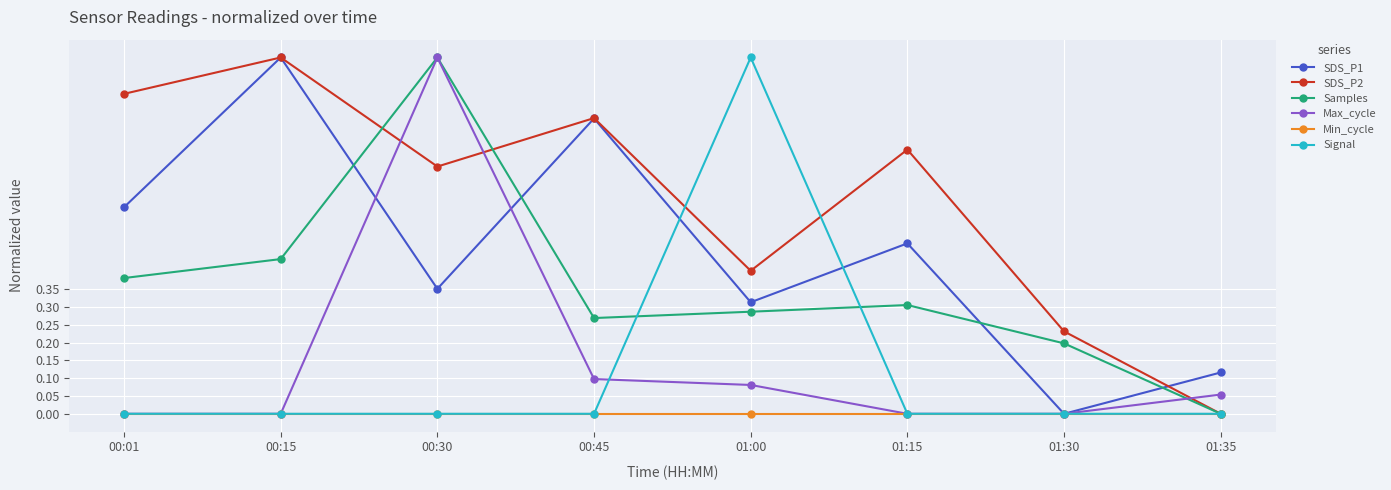

What is the label of the 3rd point from the left?

00:30